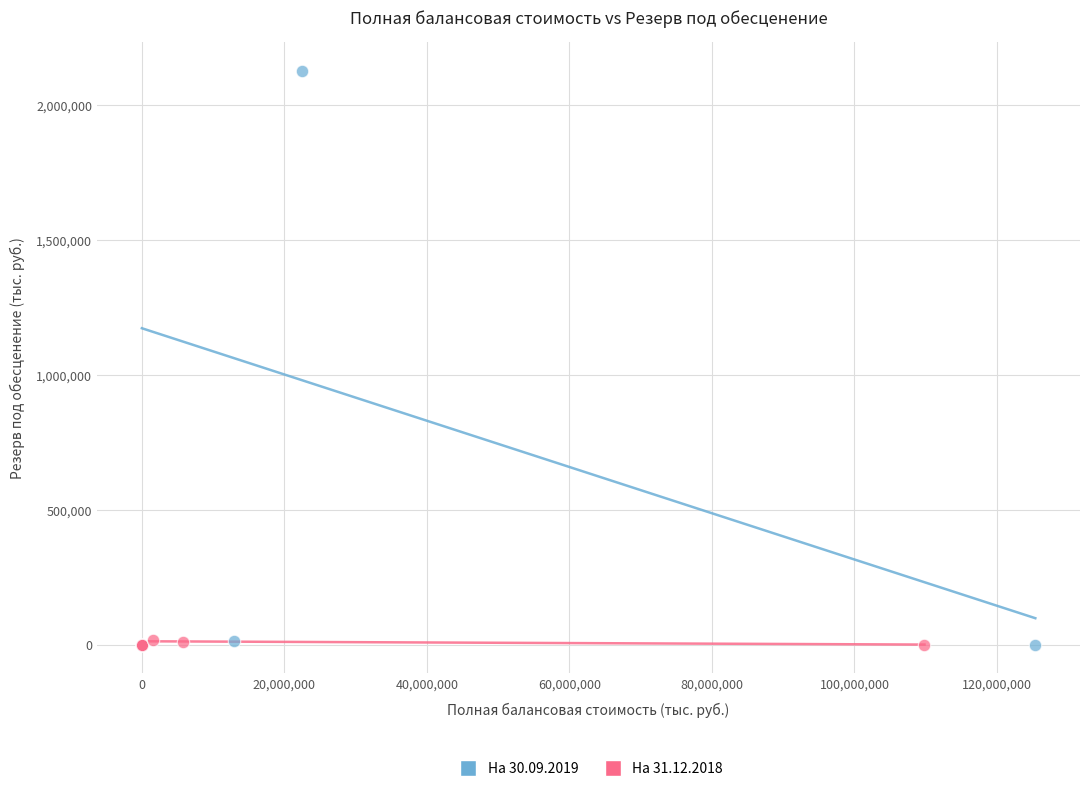

Which series reaches the maximum Y coordinate?

На 30.09.2019